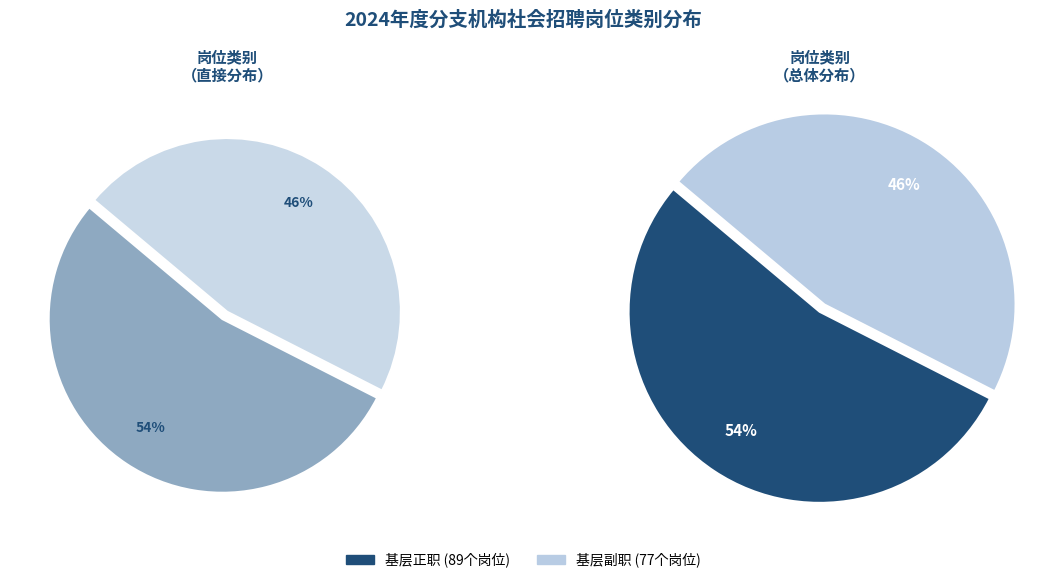

True or false: 基层副职 accounts for 59% of the total.

False